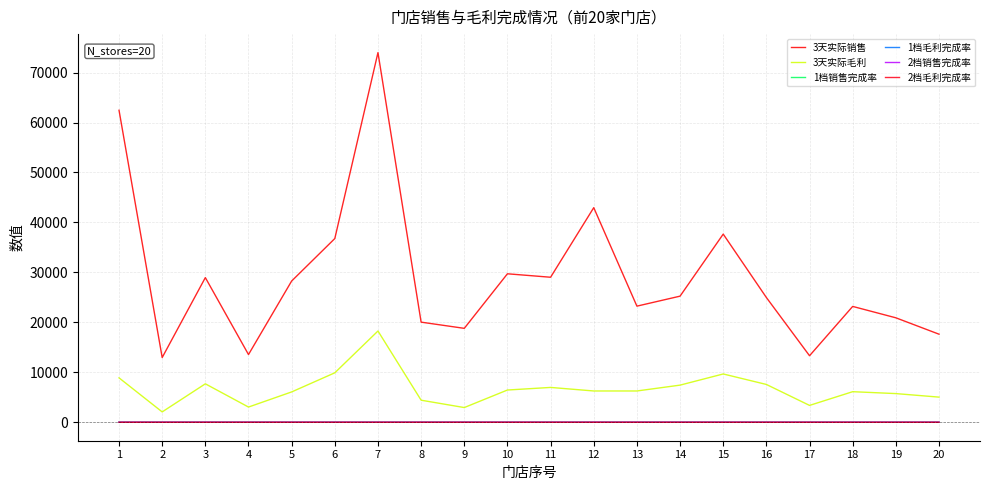

What is the smallest value displayed?

0.6